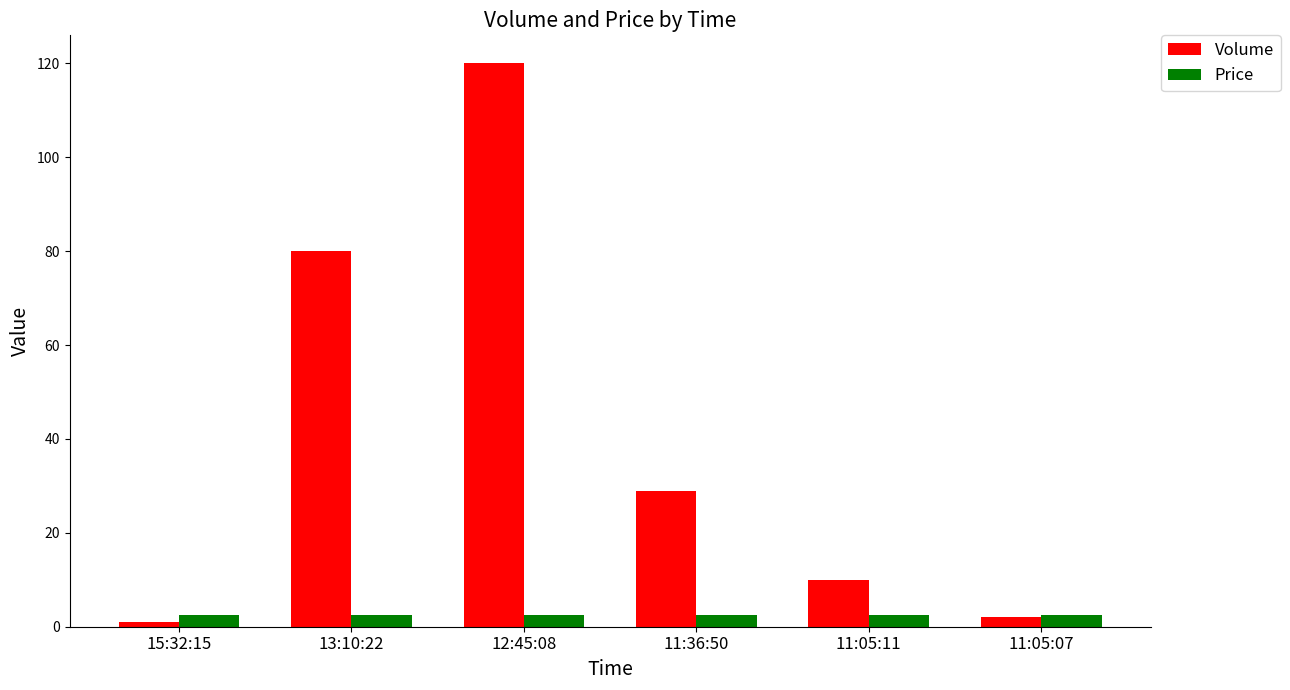

What is the lowest value of the Volume series?

1.0